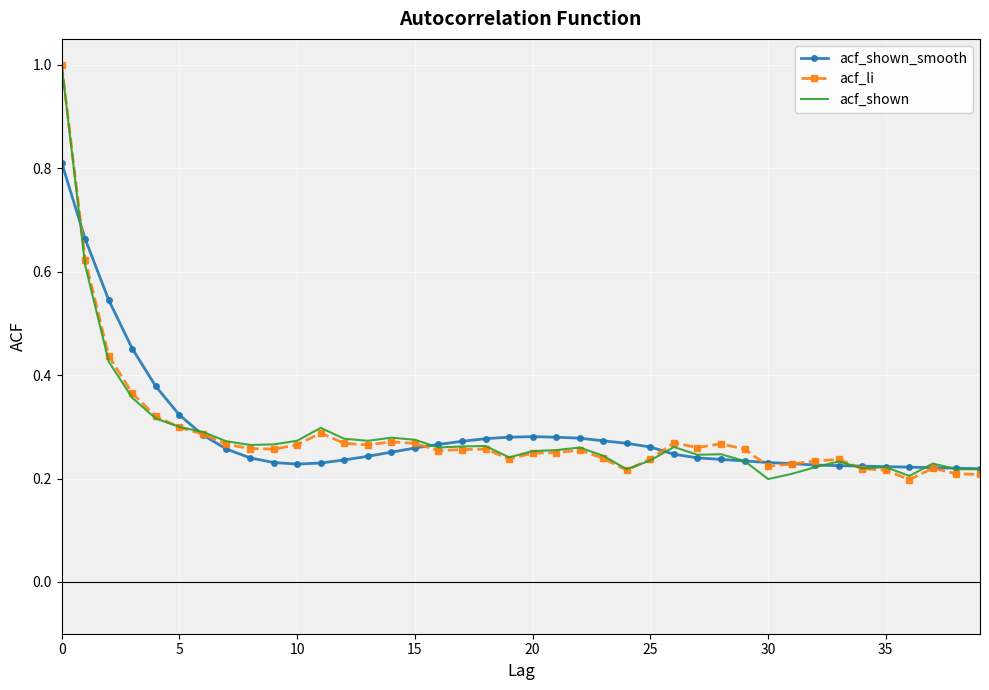

What is the maximum value shown in the chart?

1.0